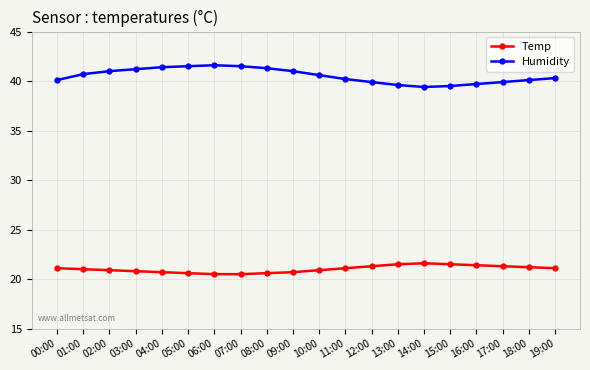

Which series has the largest range (max minus min)?

Humidity